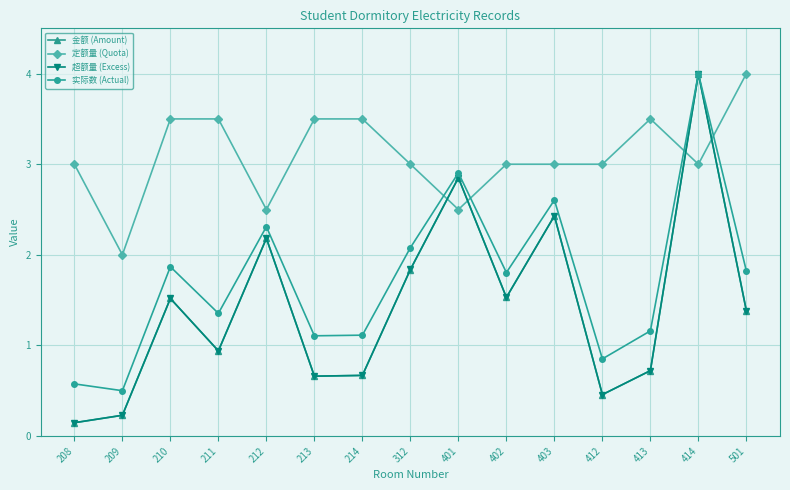

How many interior local peaks does the 金额 (Amount) series have?

5